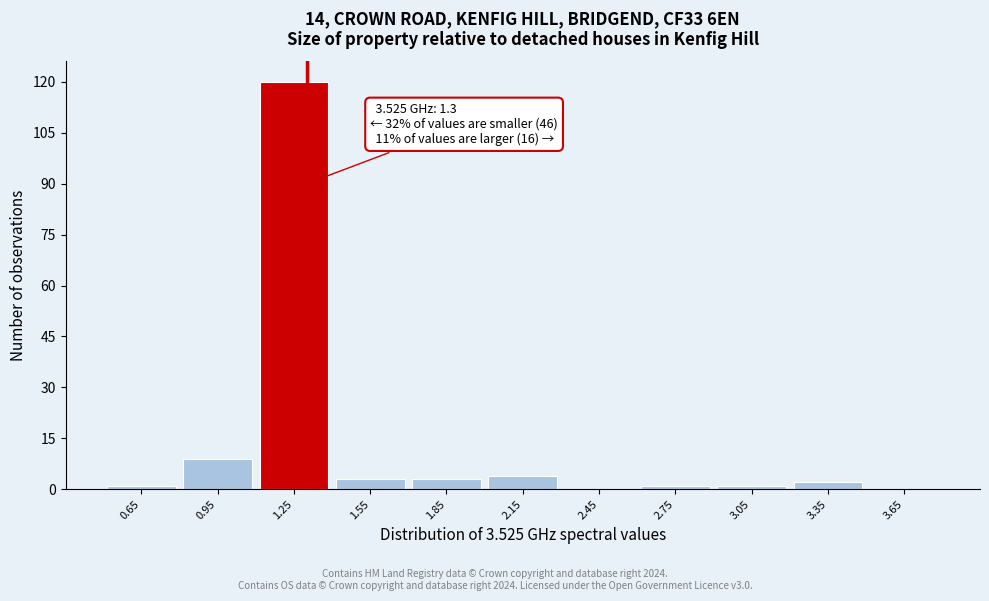

Over which range of the x-axis is the bar tallest?

1.1 to 1.4